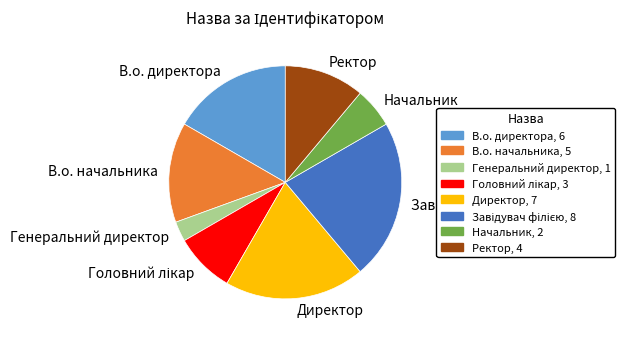

Do Начальник and Директор together represent more than half of the pie?

No